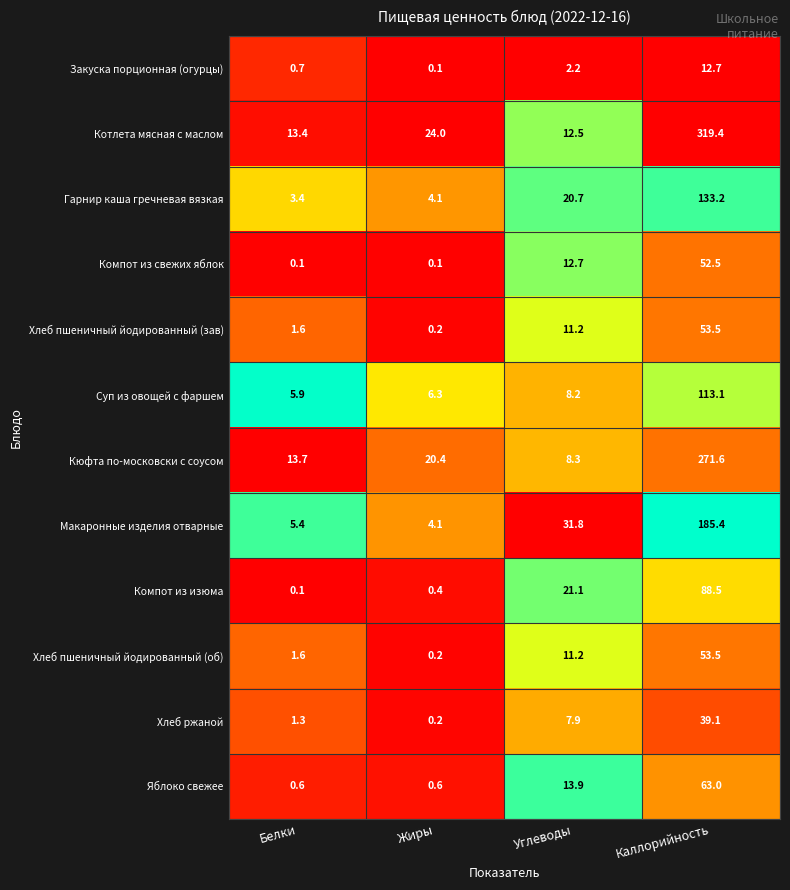

Between Углеводы and Каллорийность, which series saw the biggest shift?

Котлета мясная с маслом